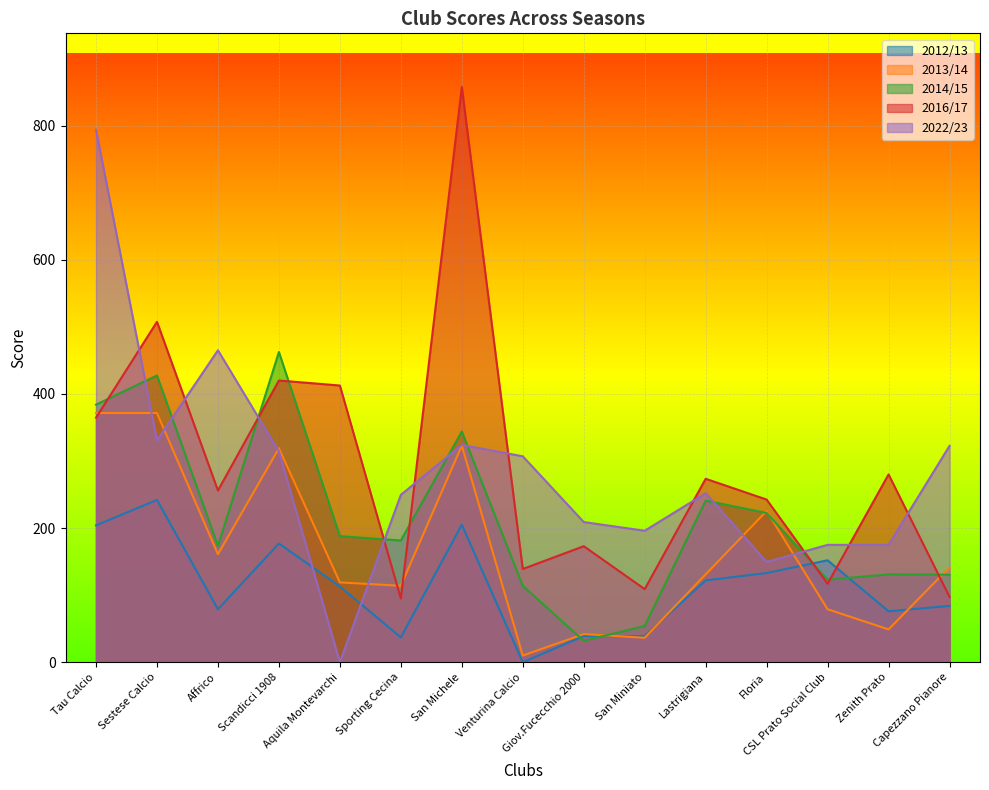

Where is the first local minimum for 2012/13?

Affrico